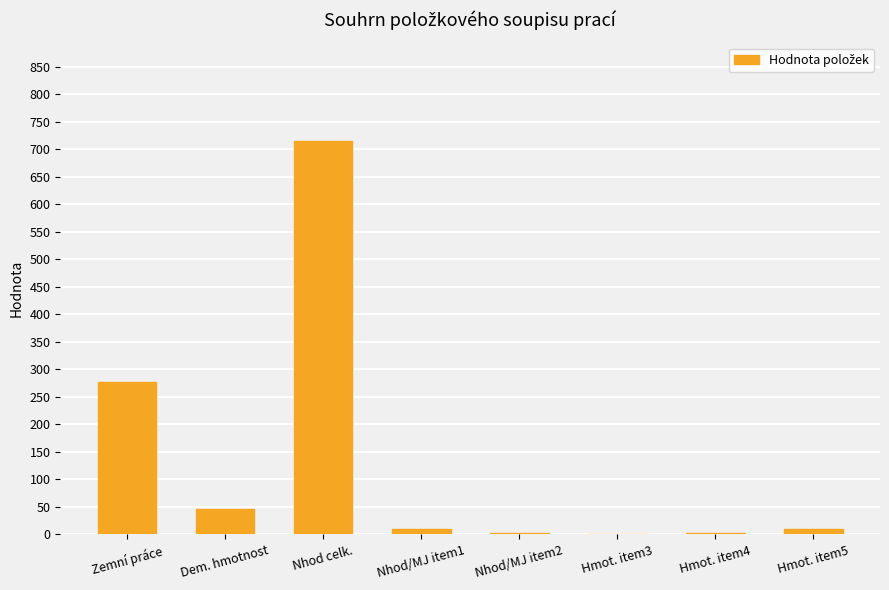

At which label is the value closest to 357?

Zemní práce